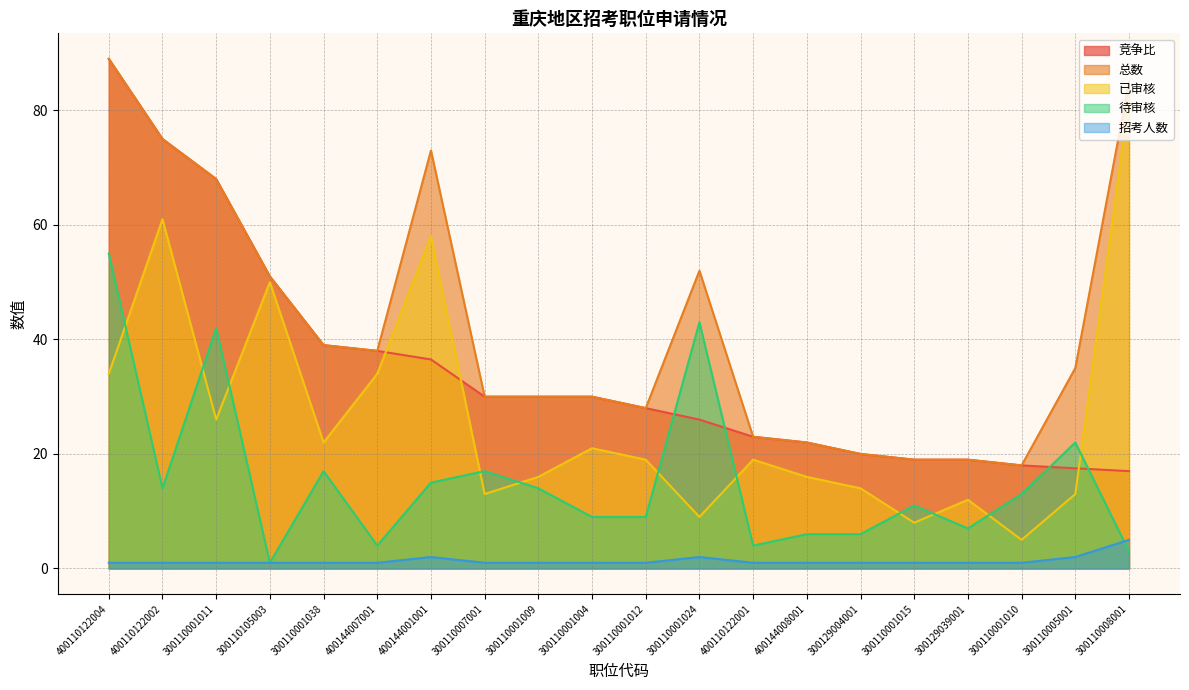

Is the value of 总数 at 300129004001 greater than the value of 已审核 at 300110001024?

Yes